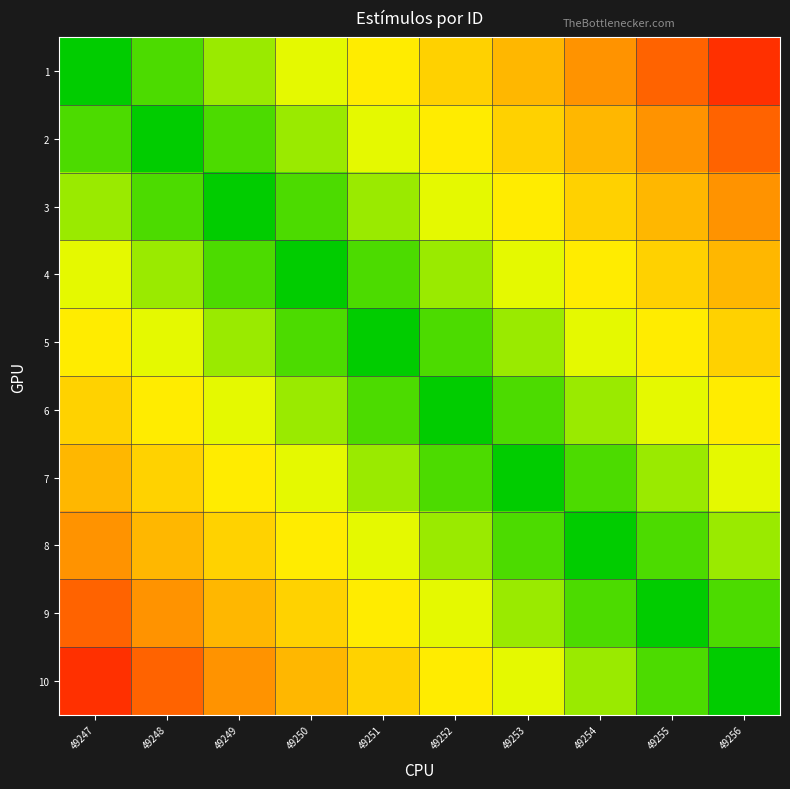

At which category is the sum across all series the highest?

49256